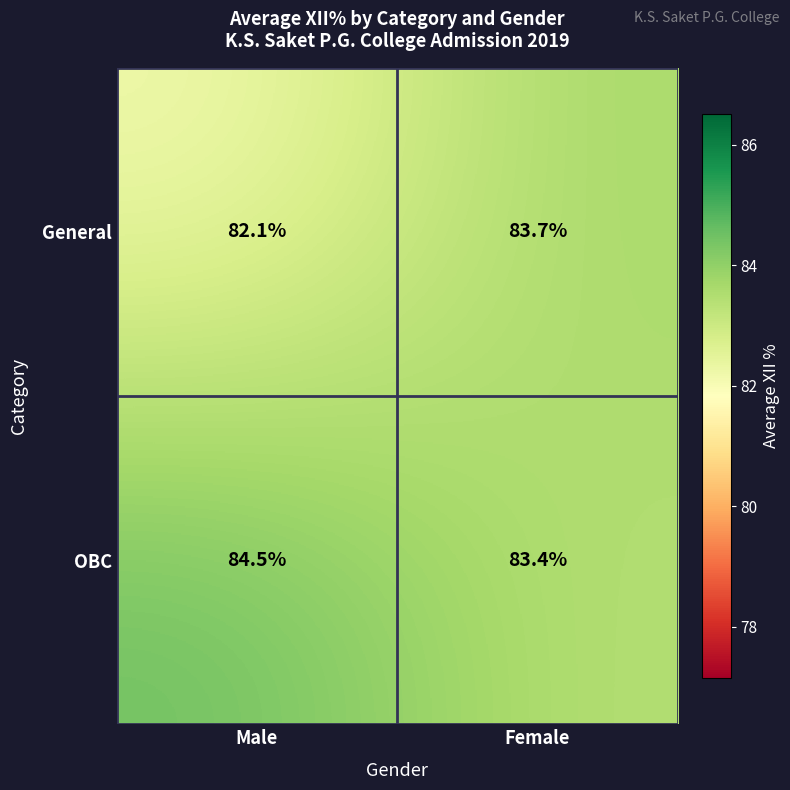

Rank the series by their maximum value, from highest to lowest.

OBC, General